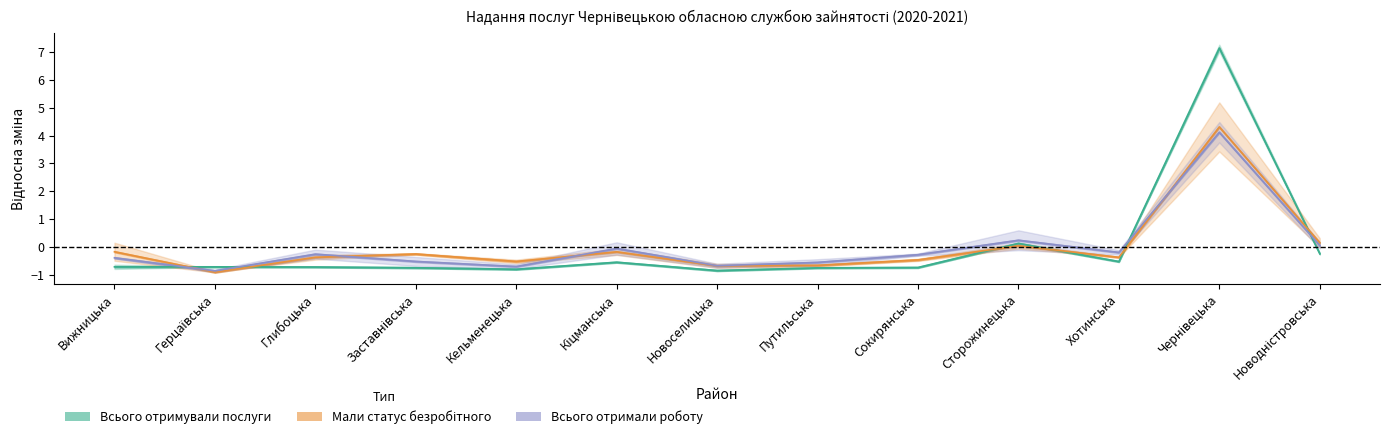

In 2020_total, how many points are higher than both neighbors (excluding endpoints)?

3